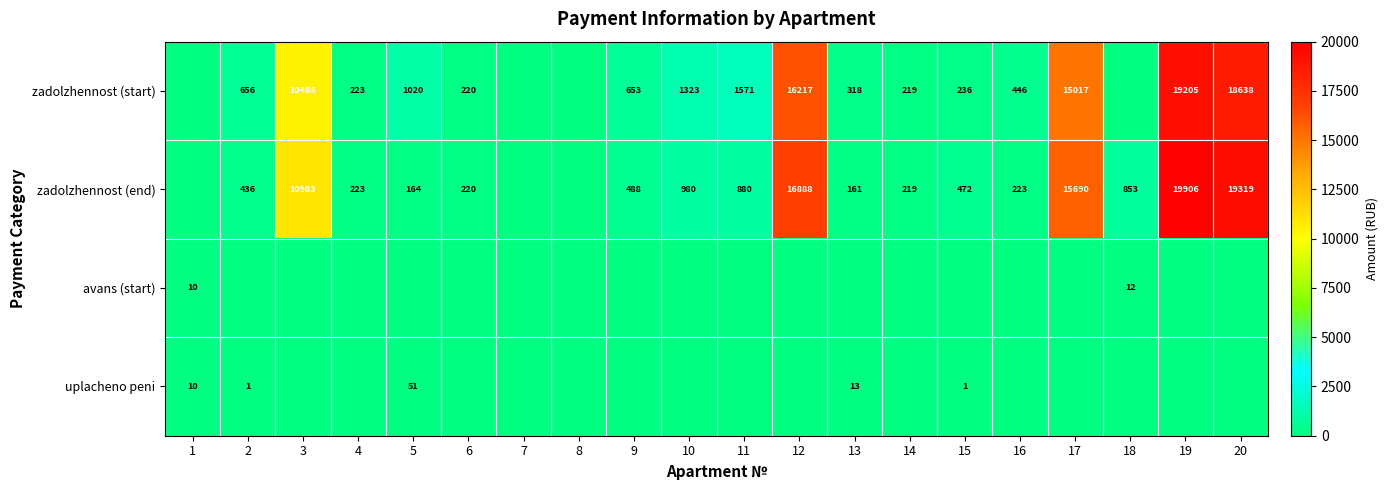

True or false: avans (start) has a value of 12 at 18.

True